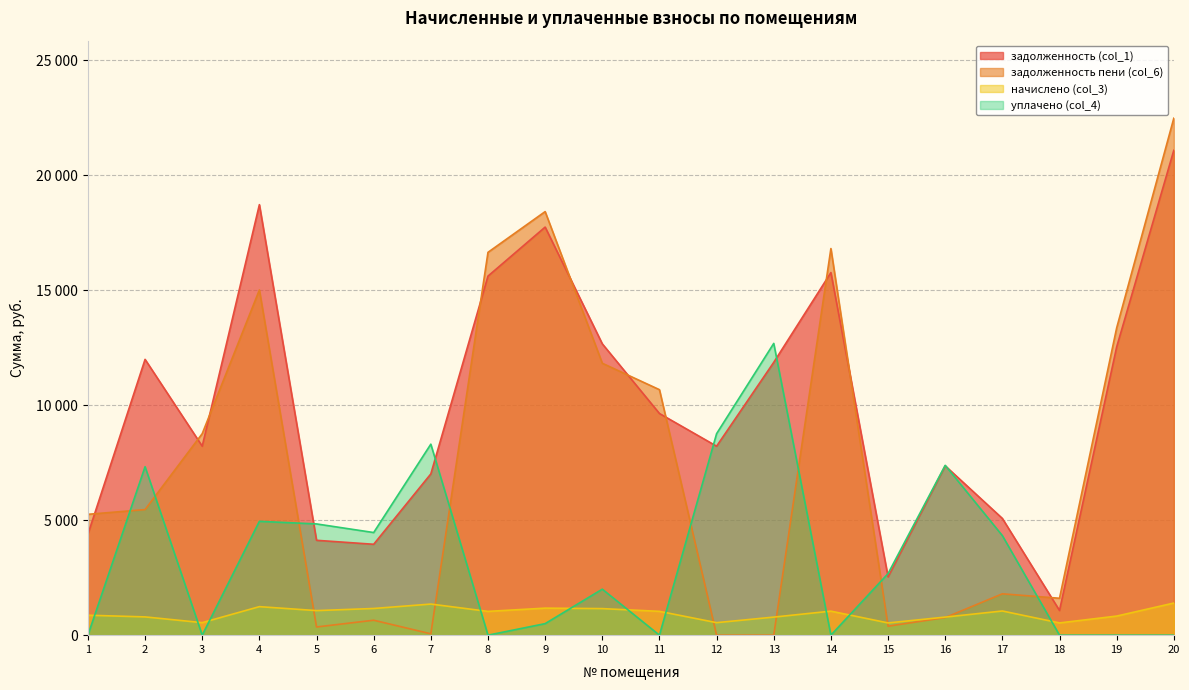

How many lines are shown in the chart?

4